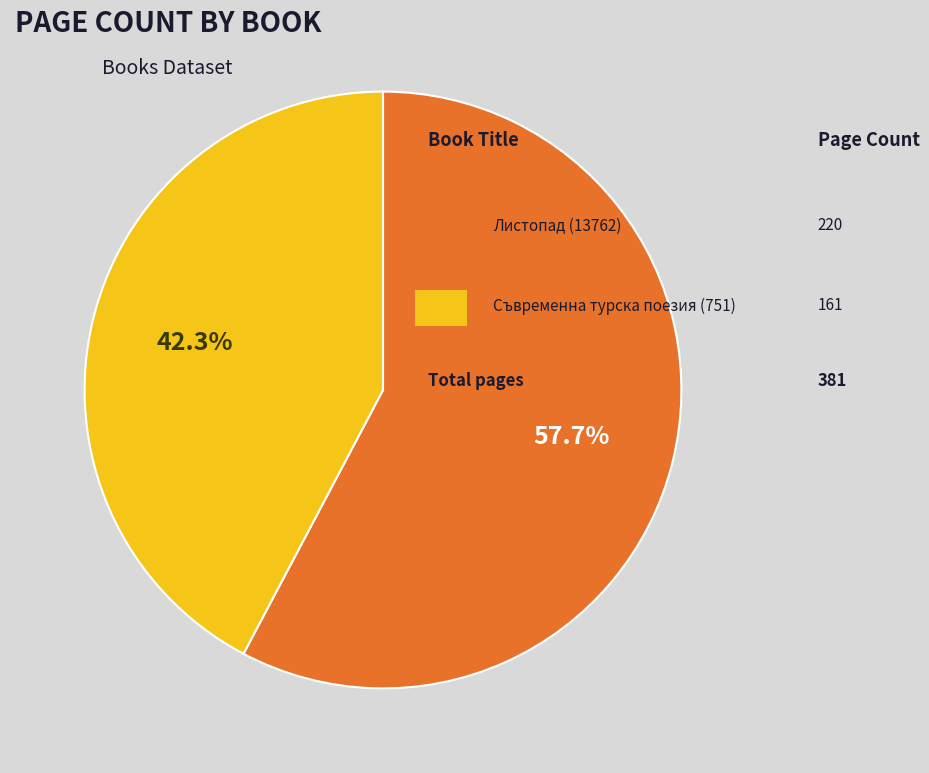

Is there a majority slice in this chart?

Yes